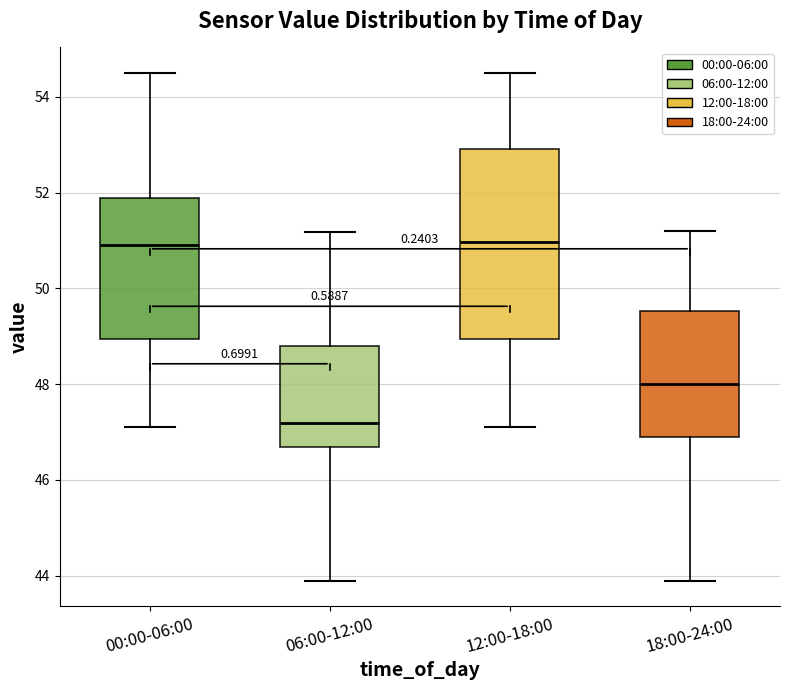

Comparing the boxes themselves (not the whiskers), which one is the tallest?

12:00-18:00